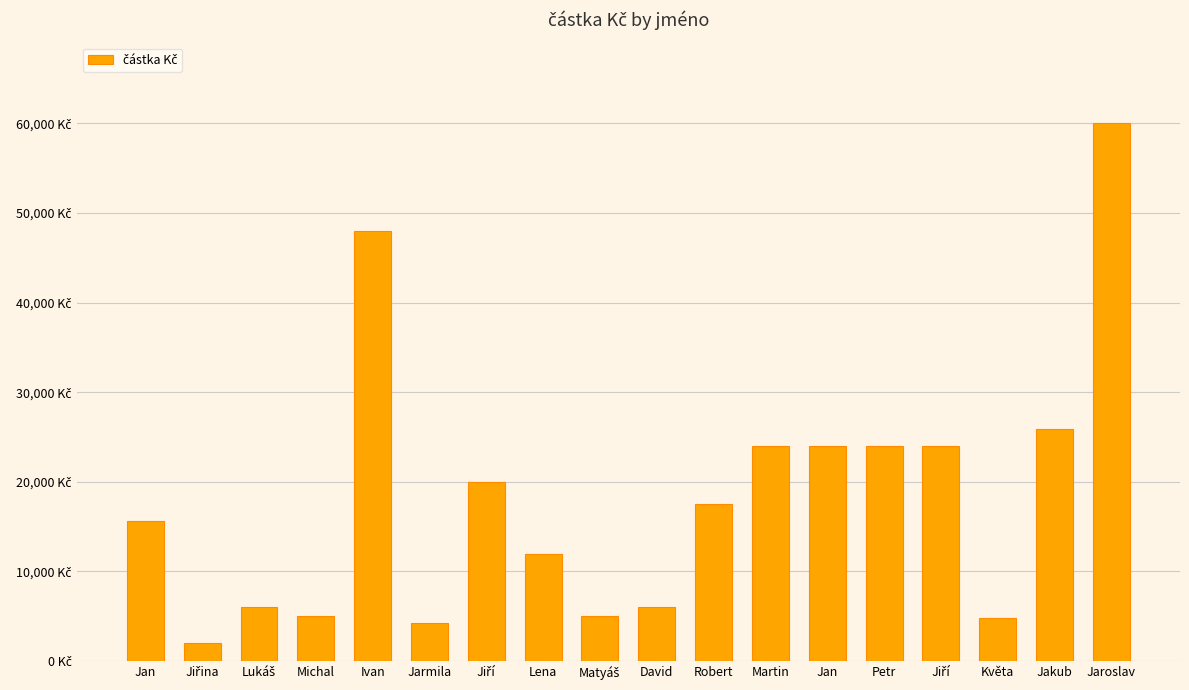

Does the chart contain any negative values?

No